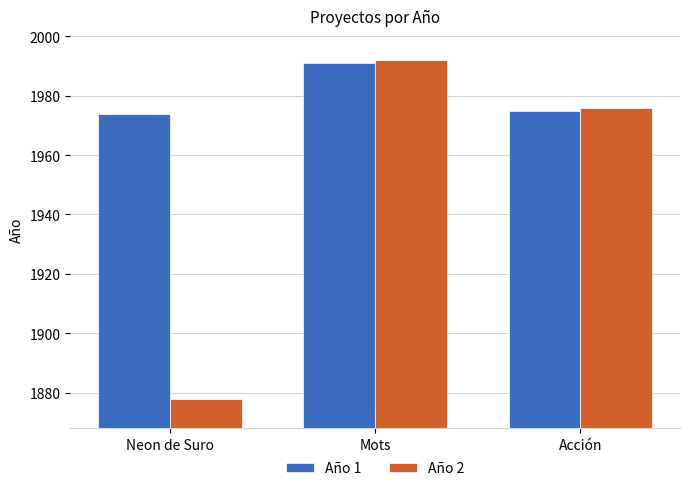

How many bars are there in total?

6